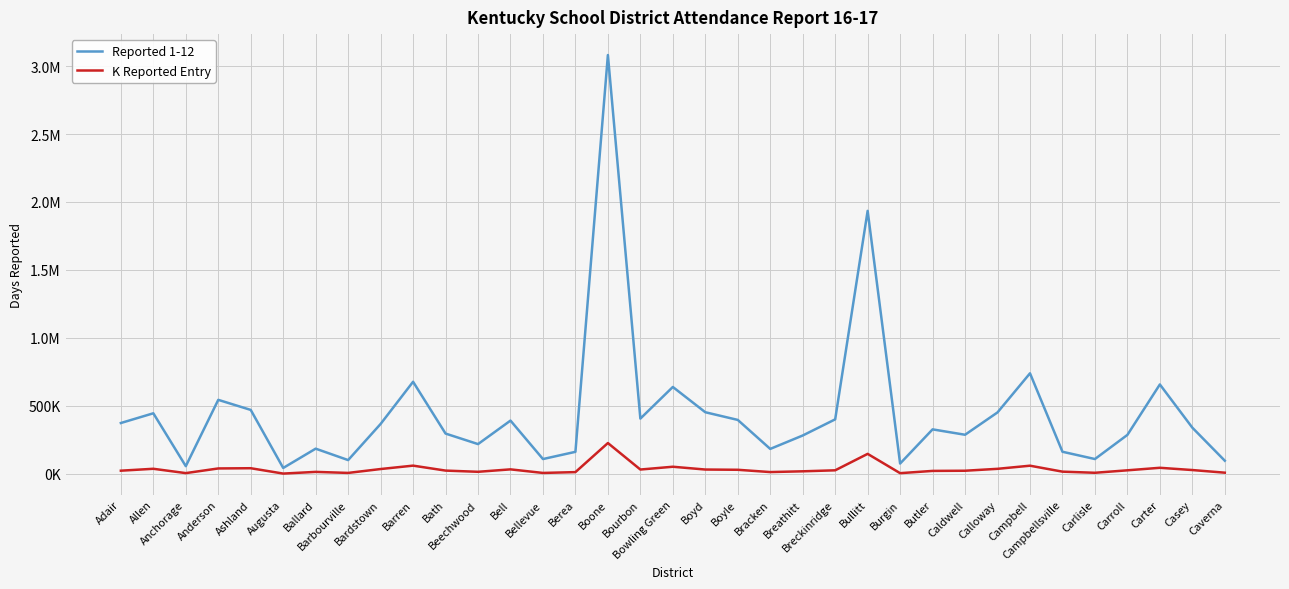

What is the value of the K Reported Entry point at the 18th from the left?

52297.5